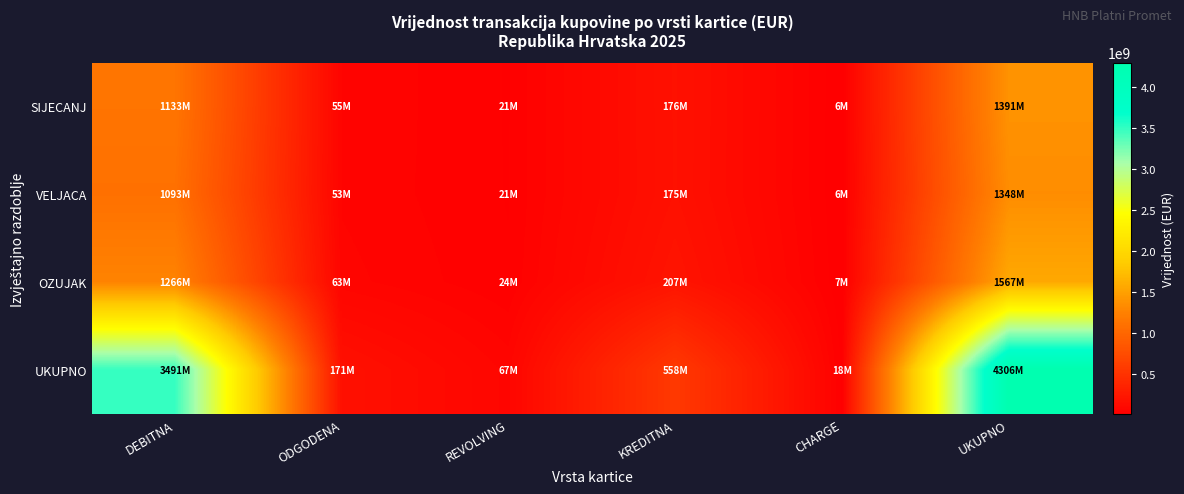

Reading right to left, list all the values displayed in this chart.

SIJECANJ: UKUPNO=1390708340	CHARGE=5871477	KREDITNA=176282465	REVOLVING=21243031	ODGODENA=54693484	DEBITNA=1132617883
VELJACA: UKUPNO=1348026386	CHARGE=5710111	KREDITNA=174966436	REVOLVING=21491774	ODGODENA=53319010	DEBITNA=1092539055
OZUJAK: UKUPNO=1566777296	CHARGE=6908481	KREDITNA=206799590	REVOLVING=24418042	ODGODENA=63086022	DEBITNA=1265565161
UKUPNO: UKUPNO=4305512022	CHARGE=18490069	KREDITNA=558048491	REVOLVING=67152847	ODGODENA=171098516	DEBITNA=3490722099